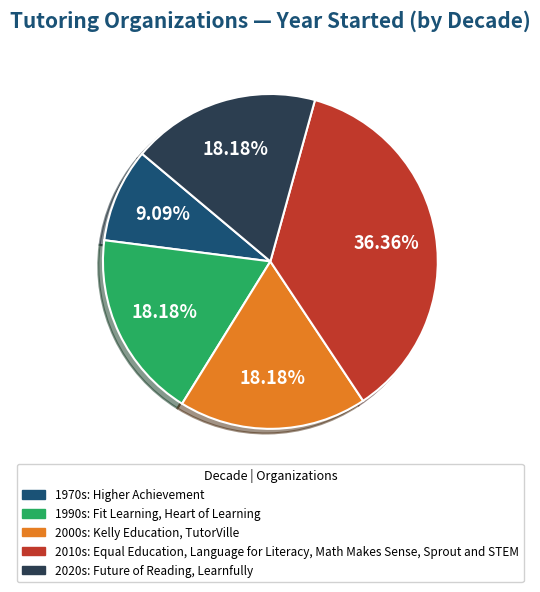

Is there a majority slice in this chart?

No